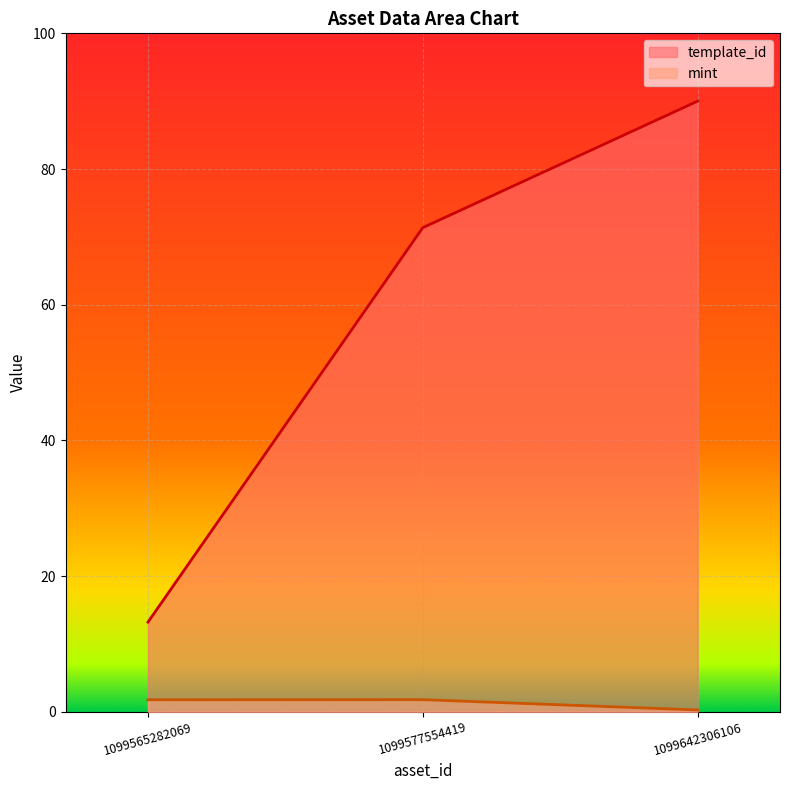

How many data points in mint are less than 1?

1